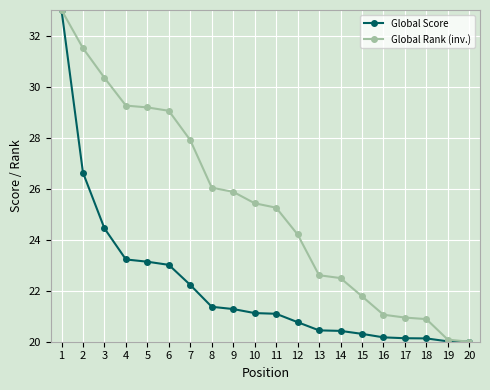

At which category is the sum across all series the highest?

1